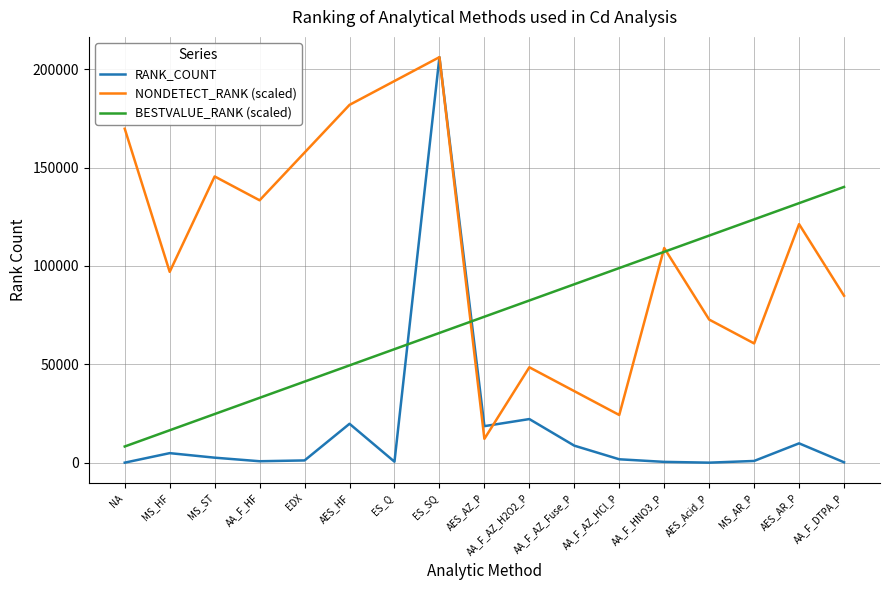

How many values in the BESTVALUE_RANK (scaled) series are below 74189?

8